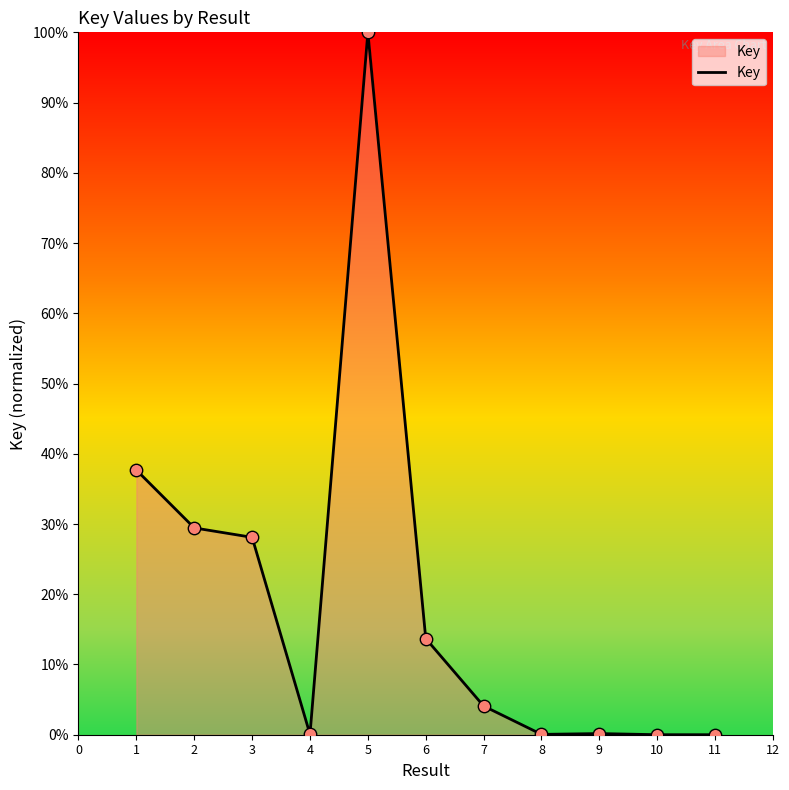

What is the ratio of the value at 1 to the value at 5?

0.4